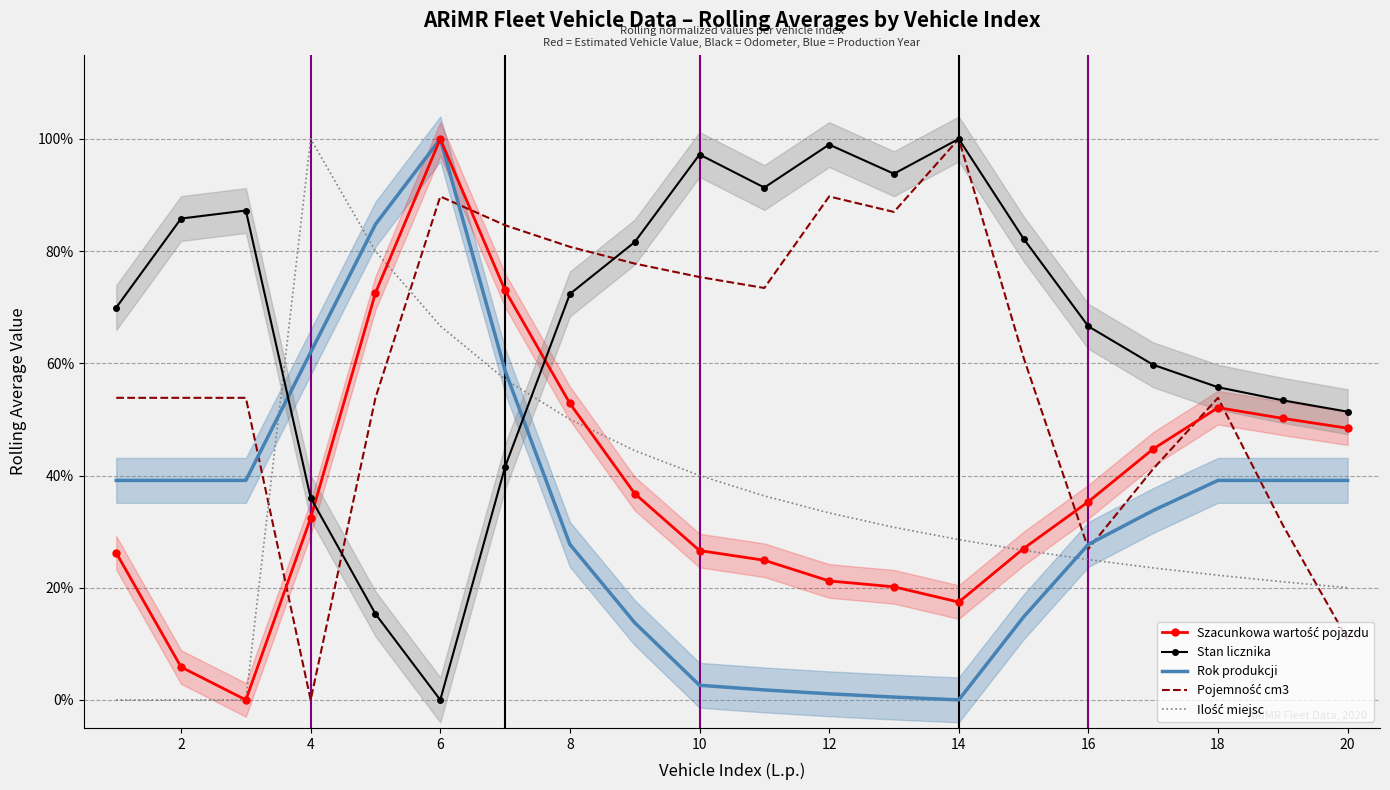

How many categories are shown in the chart?

20